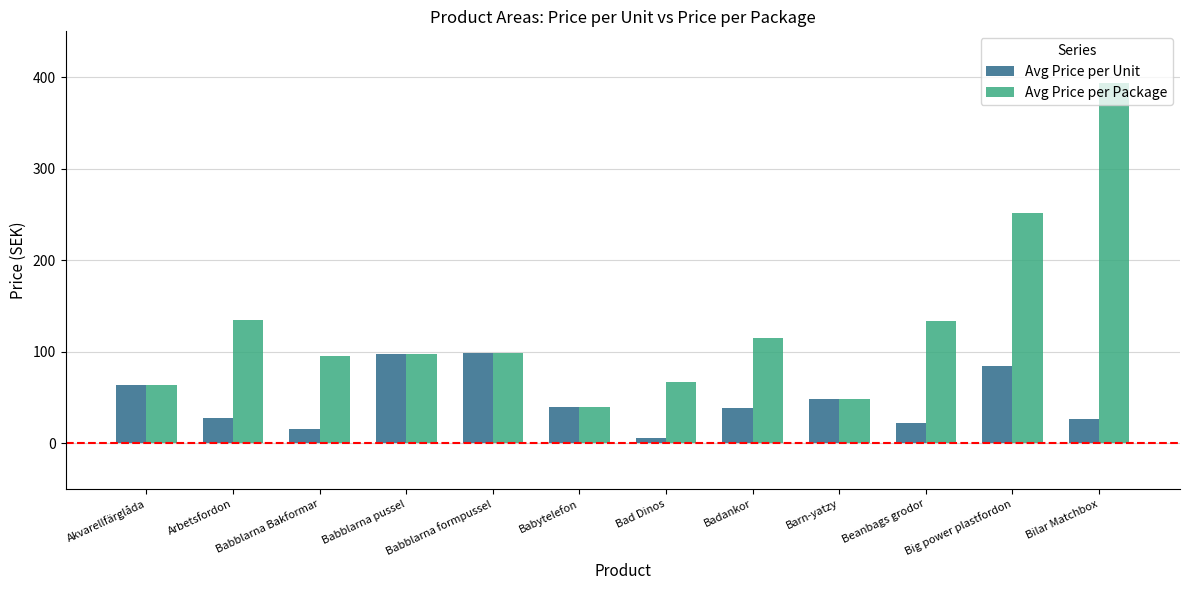

What position from the left is Bilar Matchbox?

12